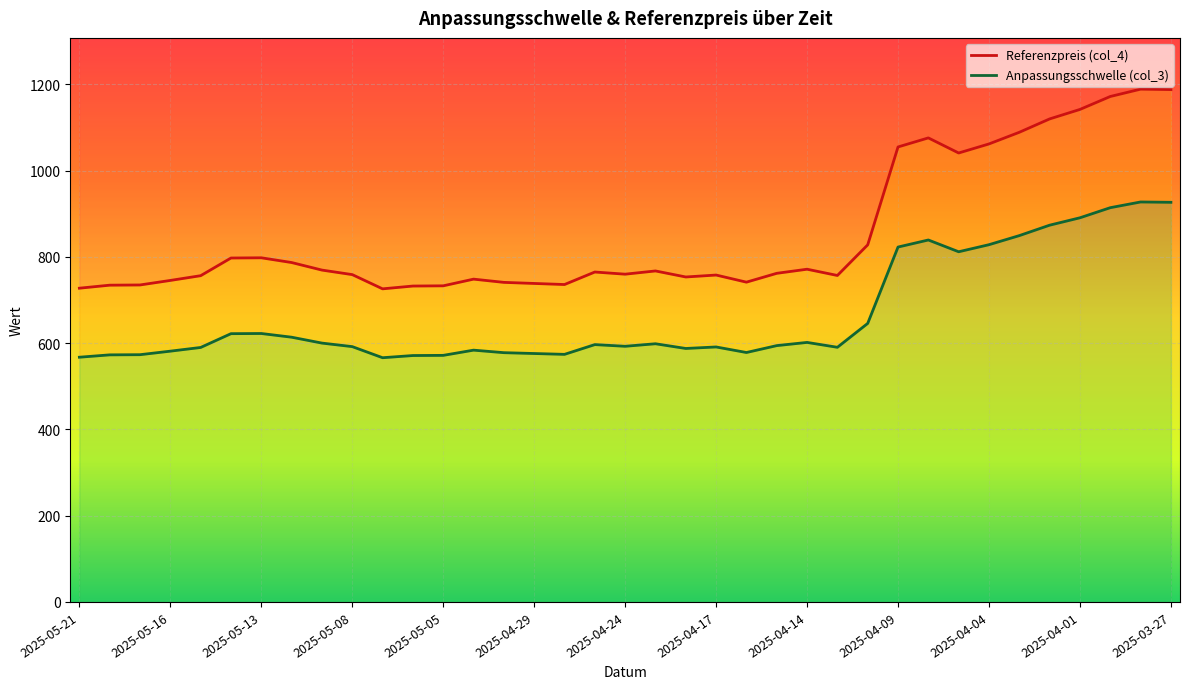

What is the sum of all Anpassungsschwelle (col_3) values?

31563.5